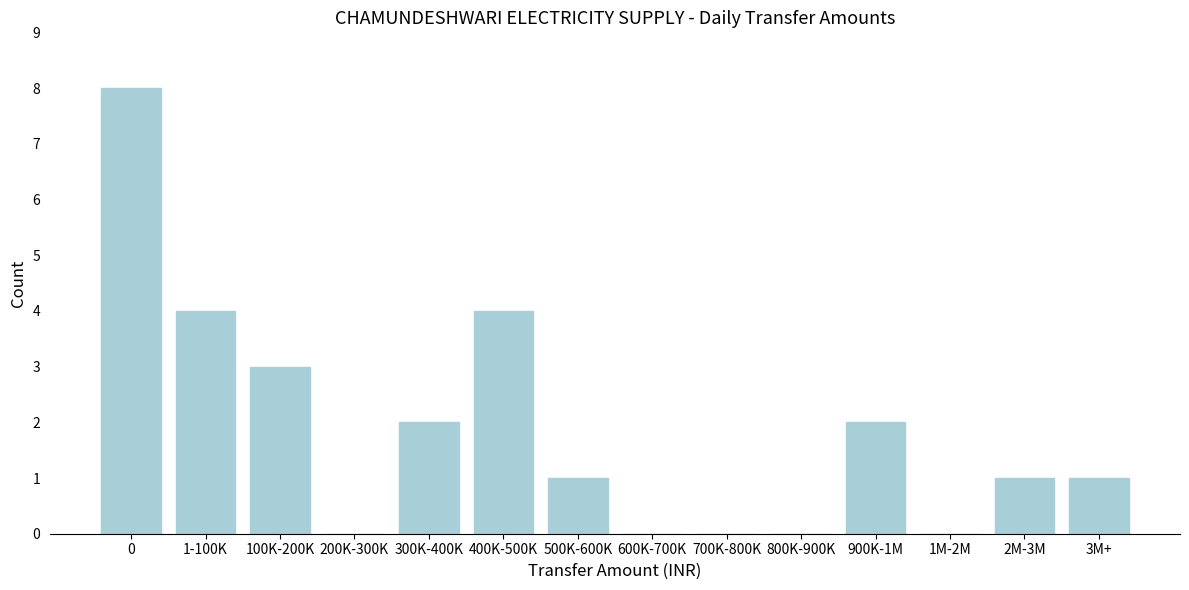

Reading left to right, what are all the values shown in this chart?

0=8	1-100K=4	100K-200K=3	200K-300K=0	300K-400K=2	400K-500K=4	500K-600K=1	600K-700K=0	700K-800K=0	800K-900K=0	900K-1M=2	1M-2M=0	2M-3M=1	3M+=1